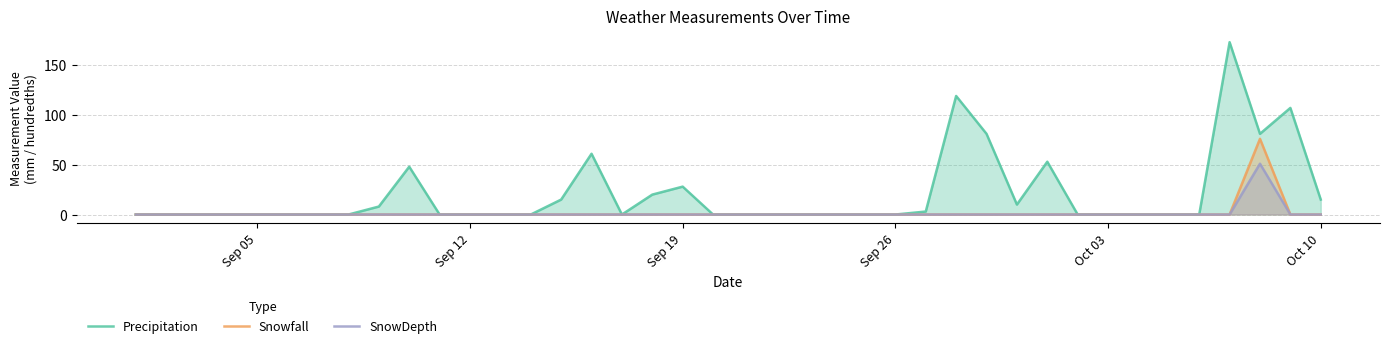

What is the highest value of the Precipitation series?

173